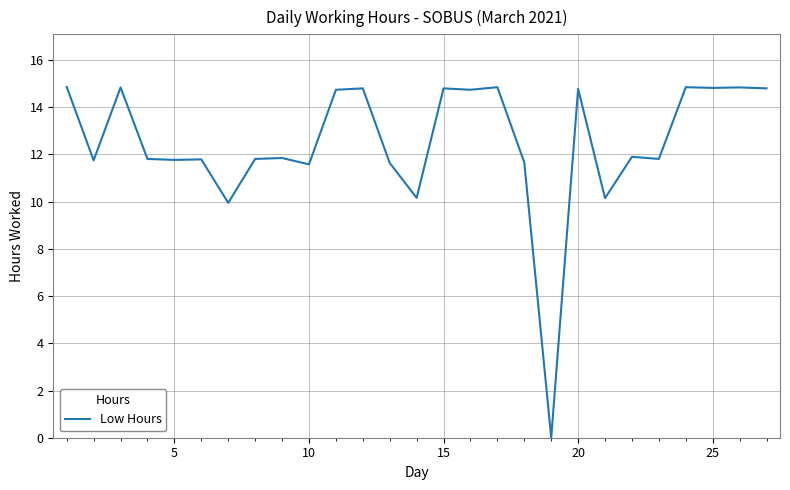

What is the difference between the maximum and minimum values?

14.9